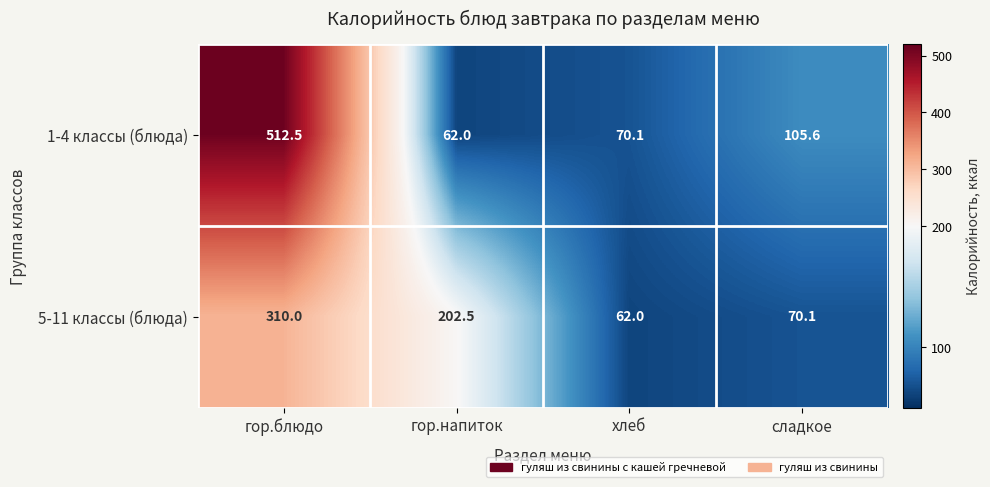

Which series changed the most between хлеб and сладкое?

1-4 классы (блюда)